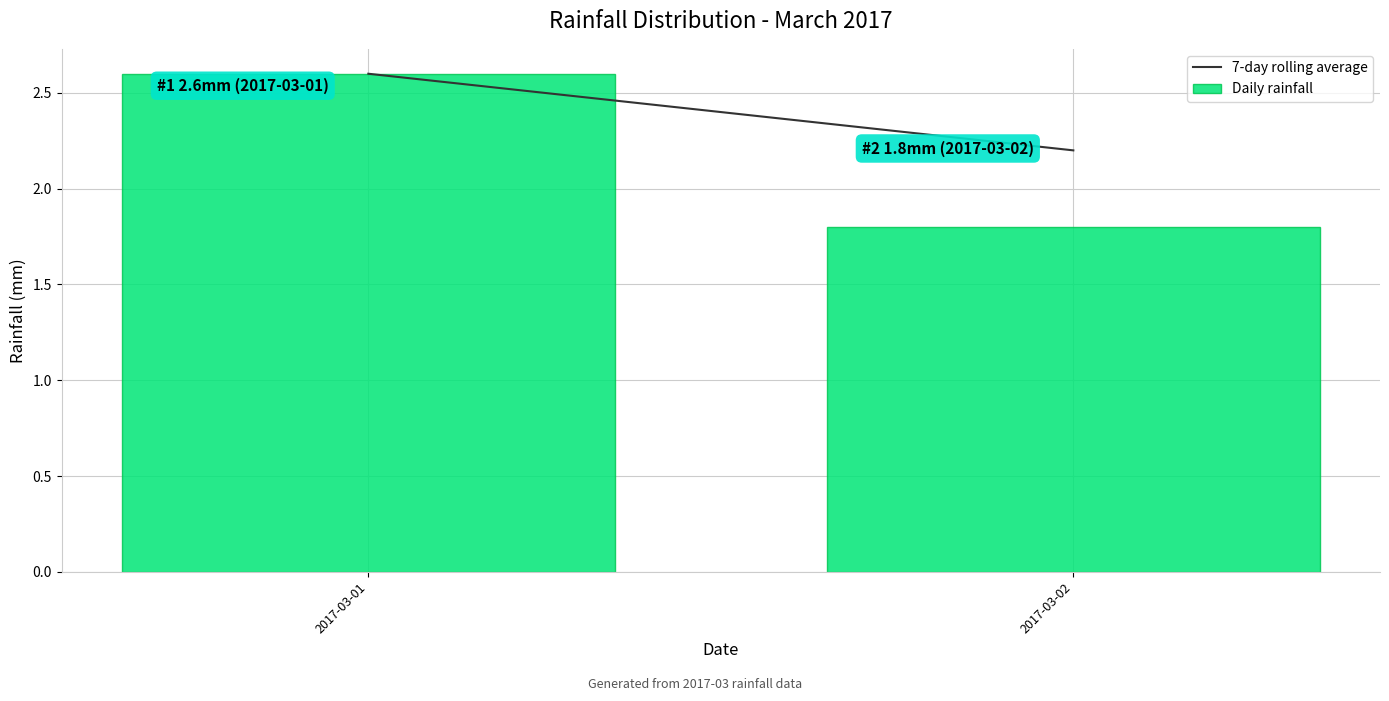

Reading left to right, extract all data points from this chart.

2017-03-01=2.6	2017-03-02=1.8